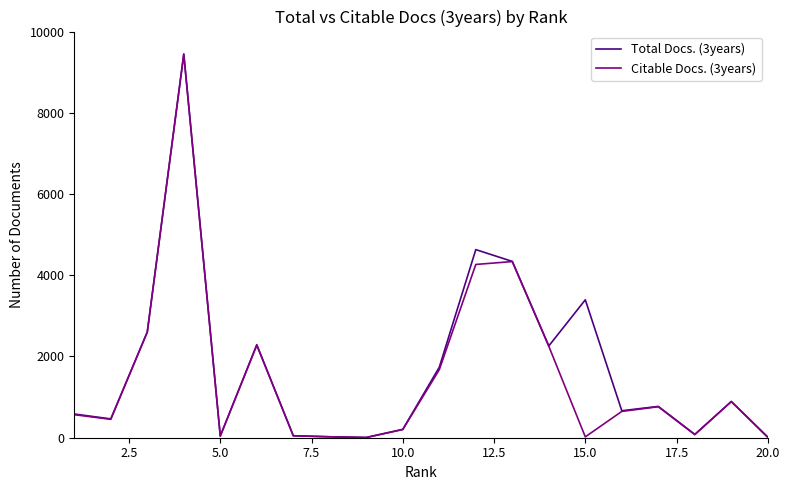

Which series has the largest range (max minus min)?

Total Docs. (3years)